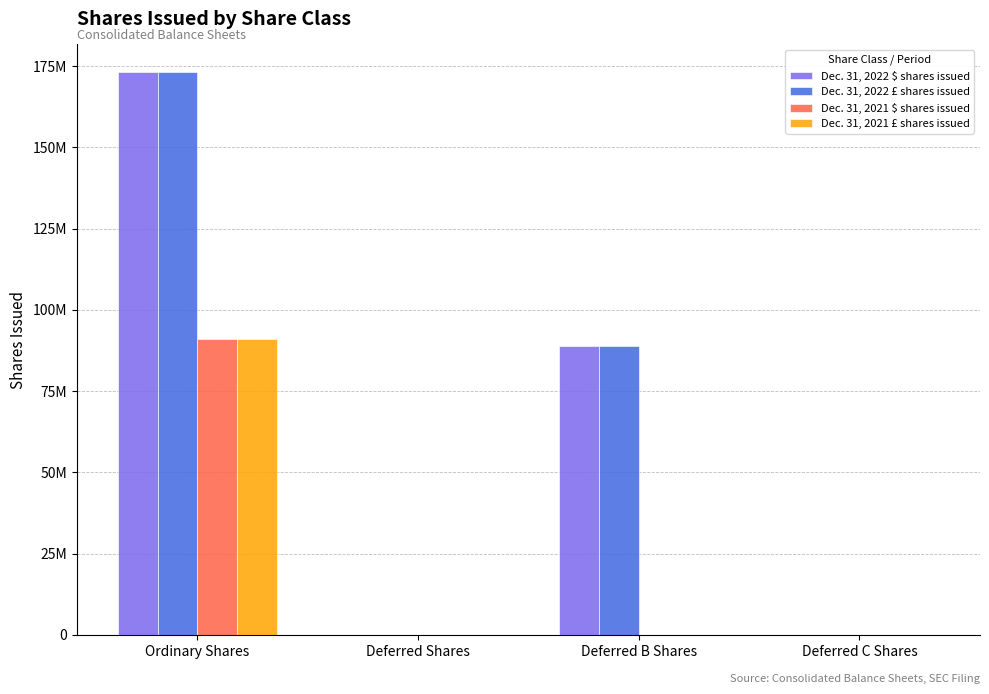

What is the total value across all series at Deferred C Shares?

4